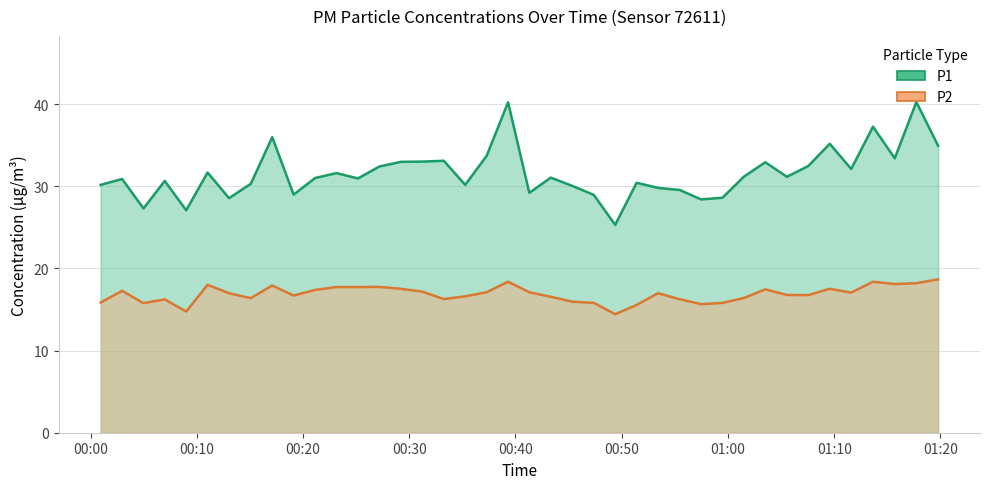

How many lines are shown in the chart?

2